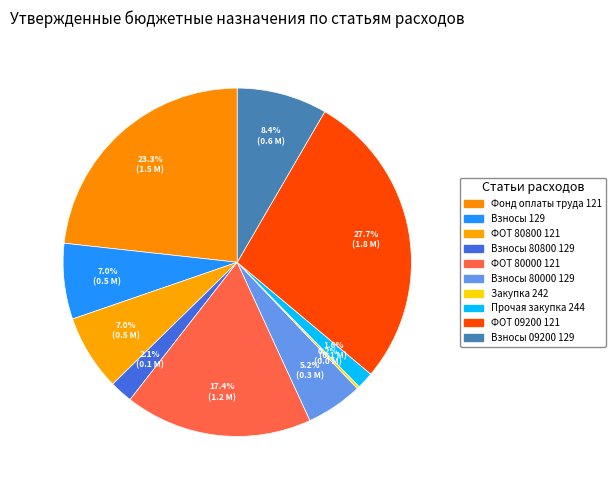

Which category has the biggest portion of the pie?

ФОТ 09200 121